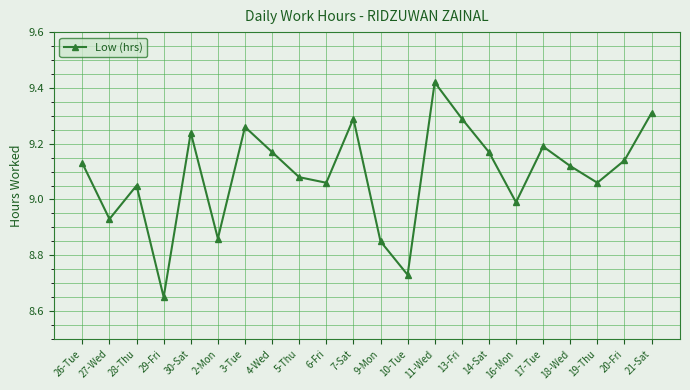

Is it true that the value at 21-Sat is 9.3?

True